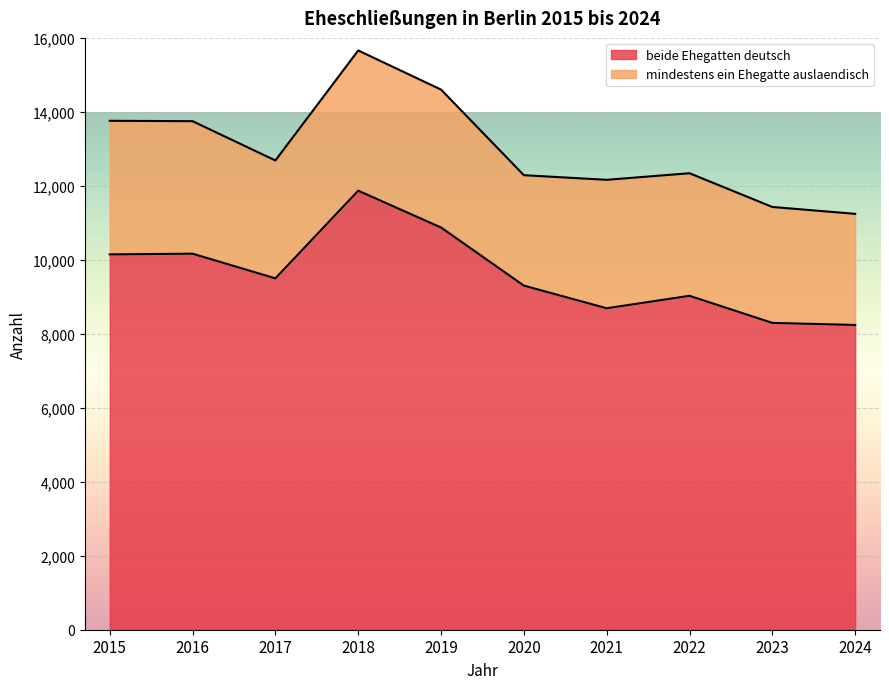

At which category does the data reach its first local valley?

2017